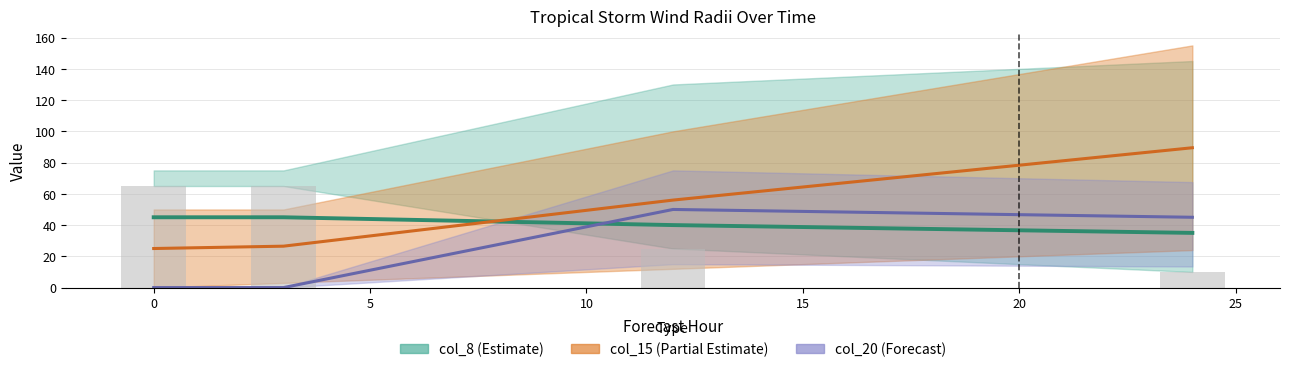

How many categories are shown in the chart?

4